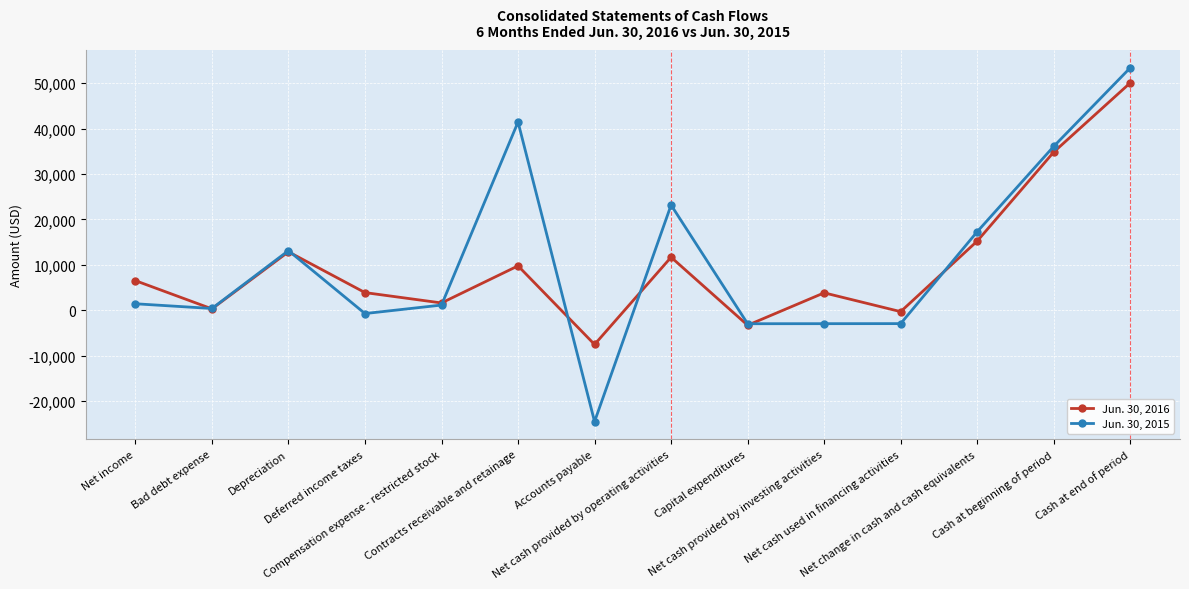

List the series in order of their overall mean, highest first.

Jun. 30, 2015, Jun. 30, 2016